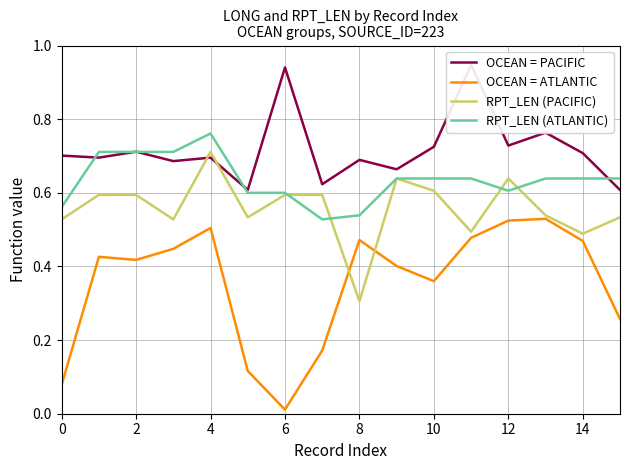

The OCEAN = ATLANTIC series shows 0.3 at 6. True or false?

False